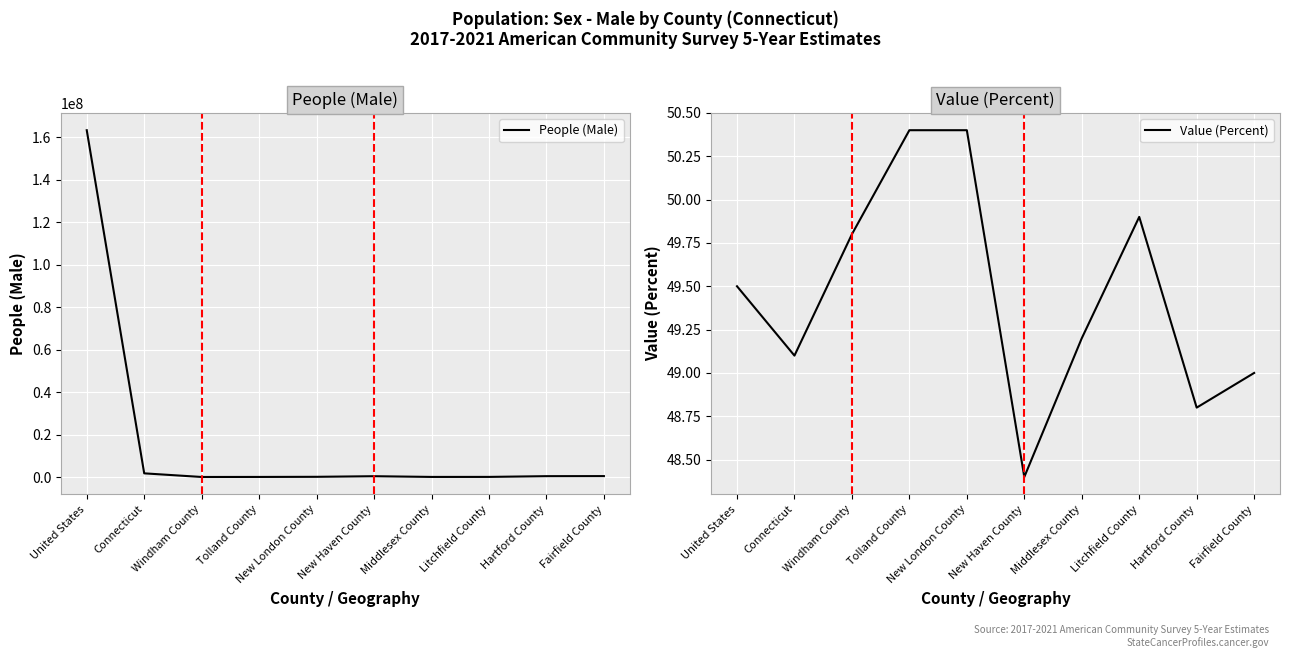

Is it true that People (Male) equals 135514.0 at New London County?

True